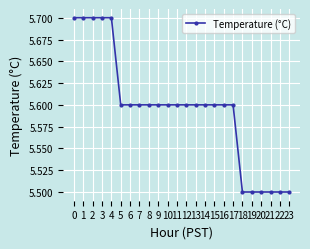

What is the value of the 19th point from the left?

5.5